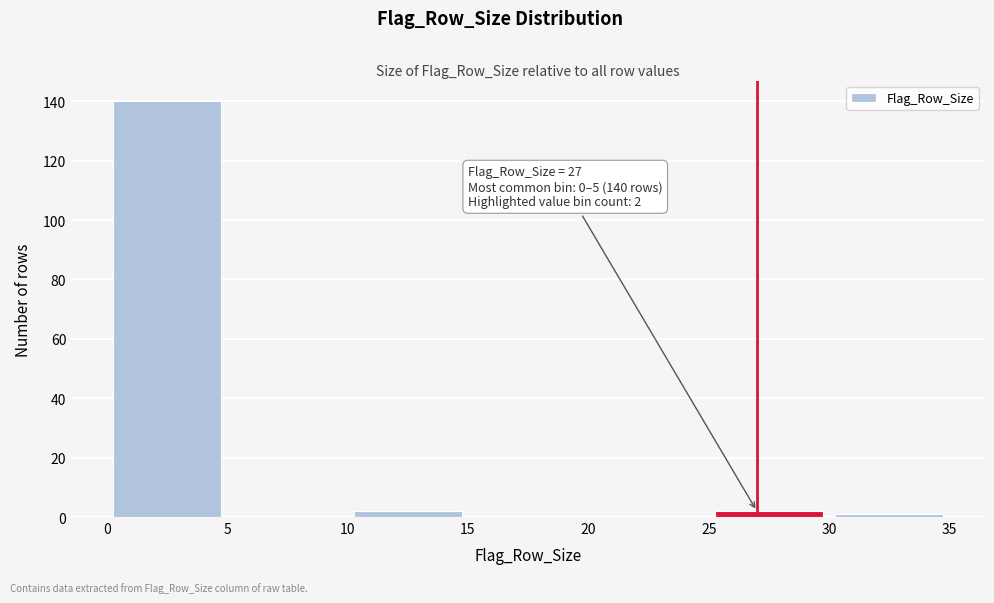

Over which range of the x-axis is the bar tallest?

0 to 5